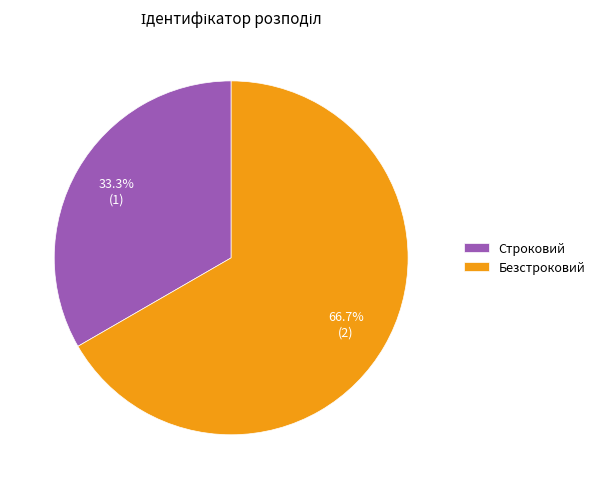

To the nearest percent, what is the difference between the Безстроковий and Строковий slice percentages?

33%